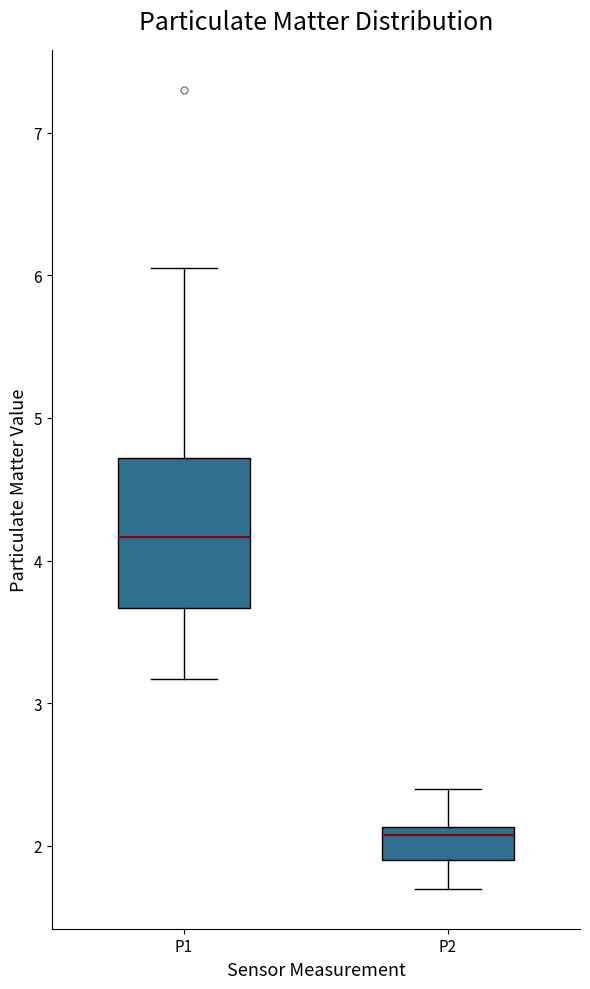

Comparing the boxes themselves (not the whiskers), which one is the tallest?

P1